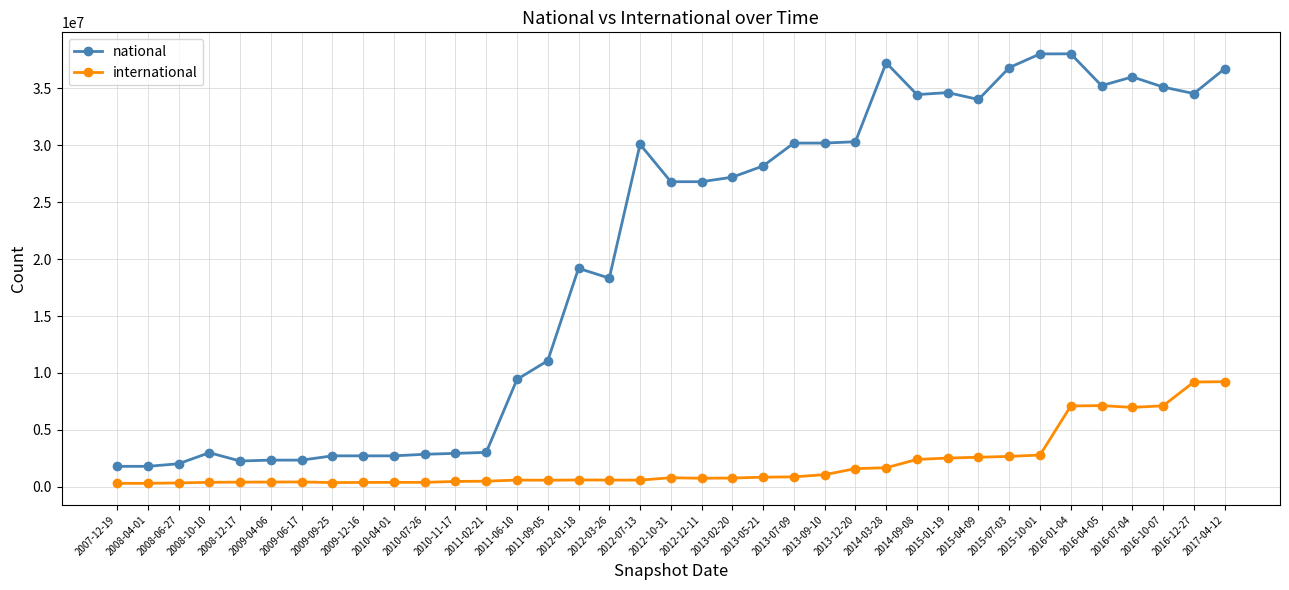

How many data points does each series have?

37